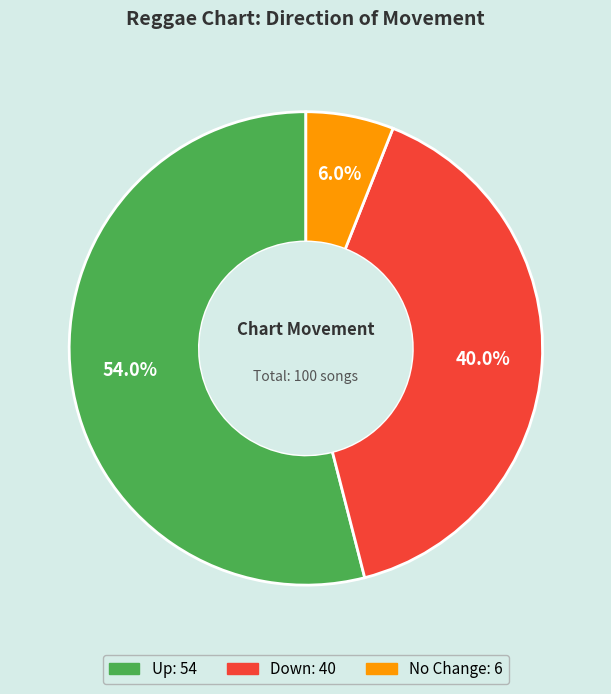

Is there a majority slice in this chart?

Yes